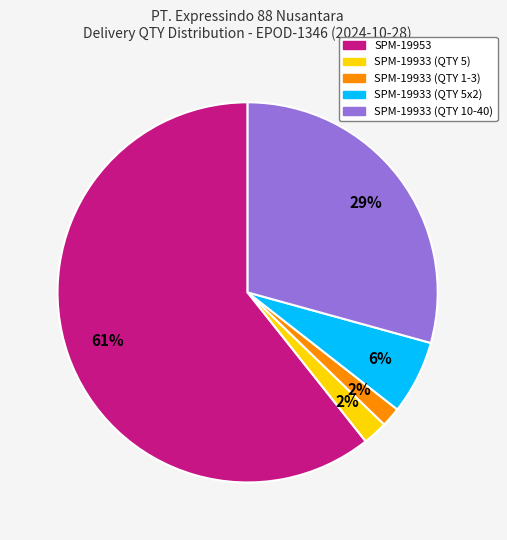

Combined, do SPM-19933 (QTY 5x2) and SPM-19933 (QTY 10-40) account for over 50%?

No